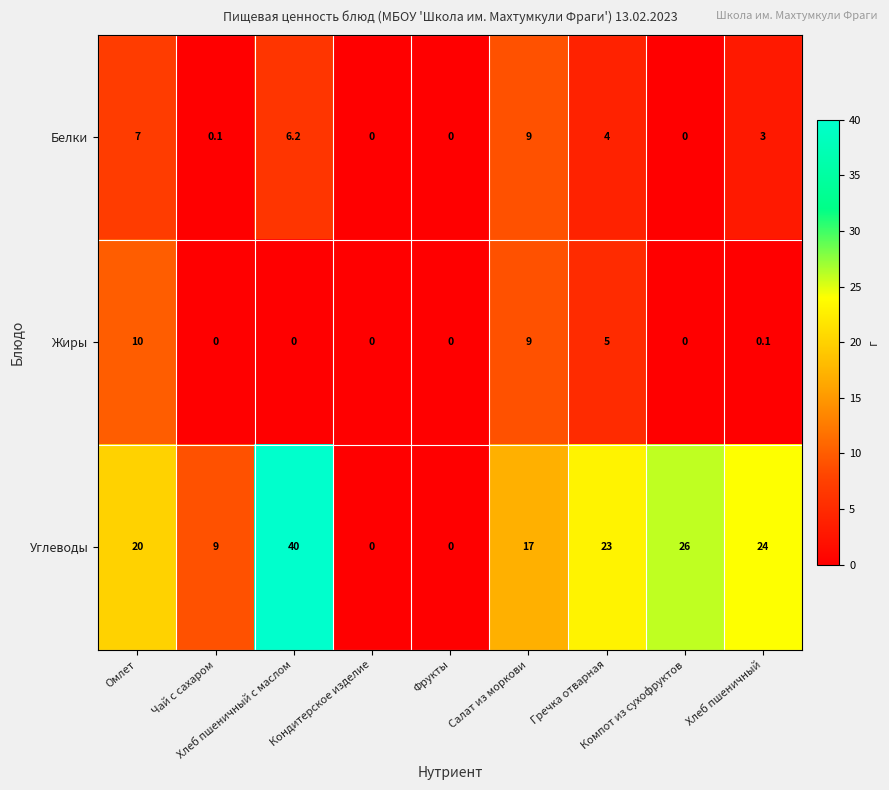

Which series has the largest range (max minus min)?

Углеводы